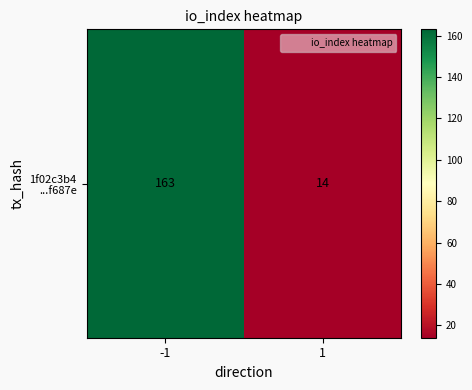

What is the difference between the values at 1 and -1?

149